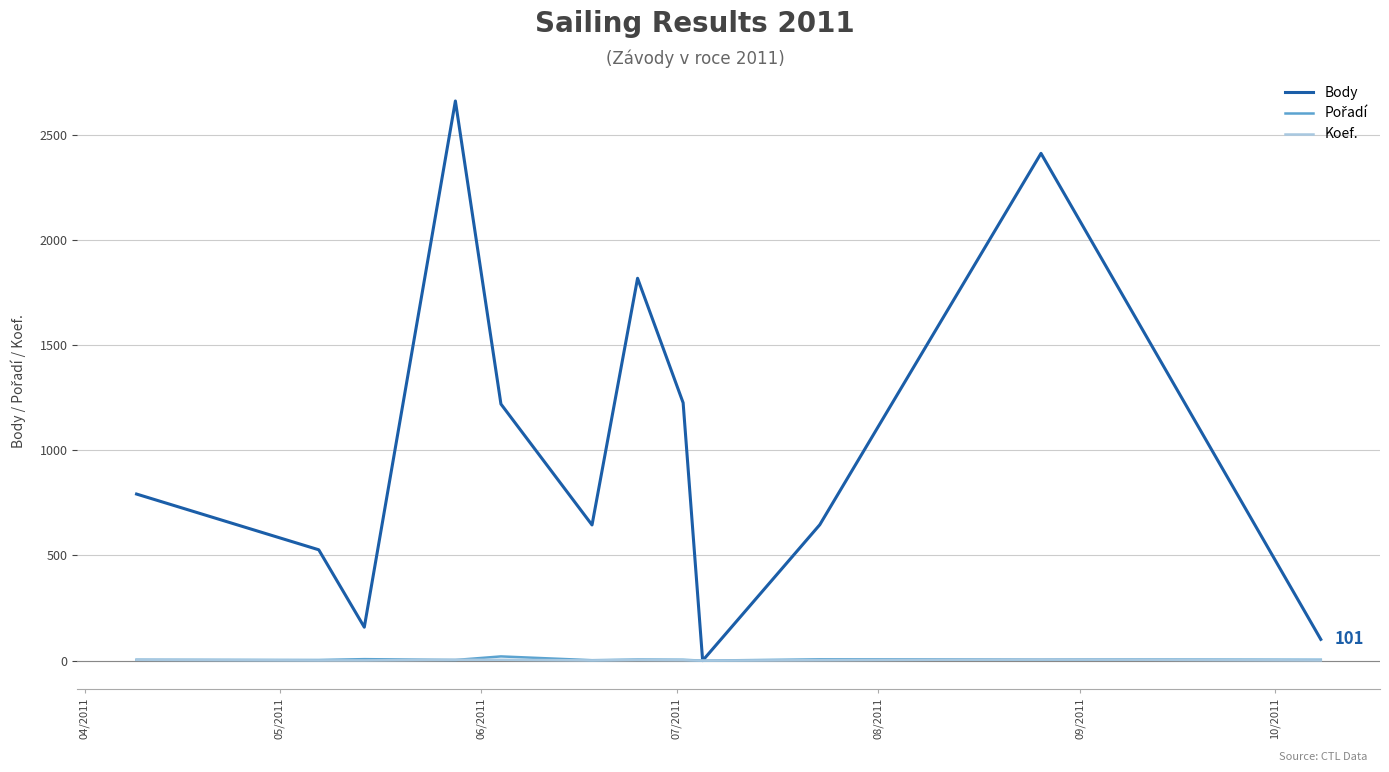

Which series has the largest range (max minus min)?

Body